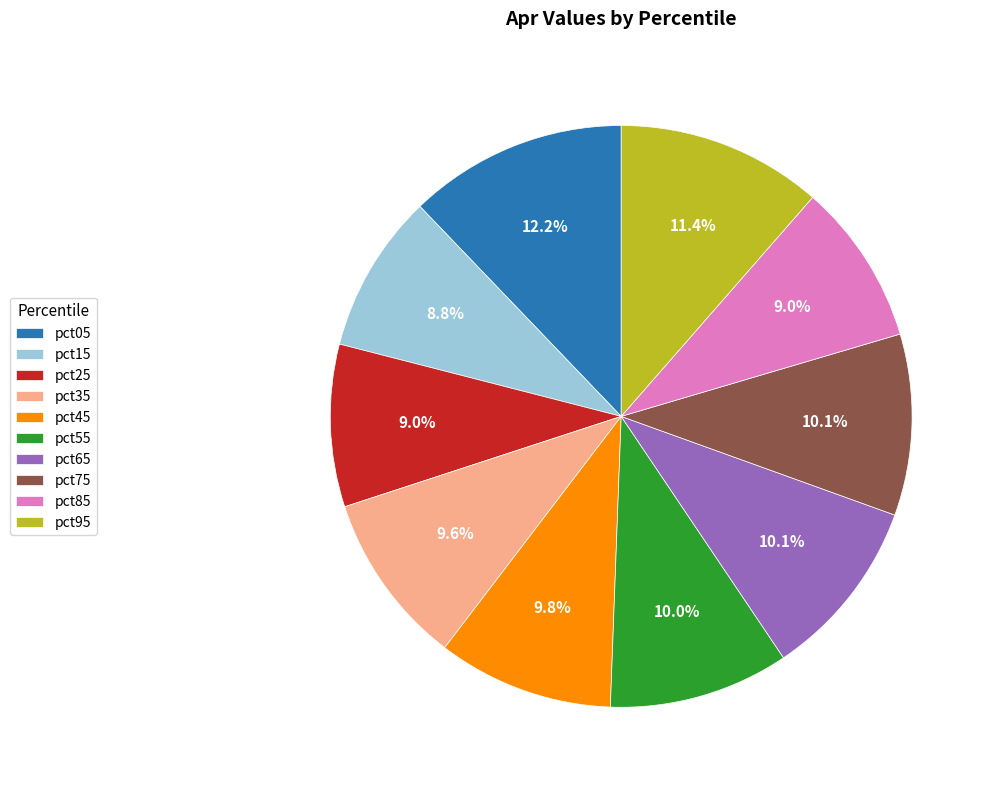

Do pct05 and pct75 together represent more than half of the pie?

No